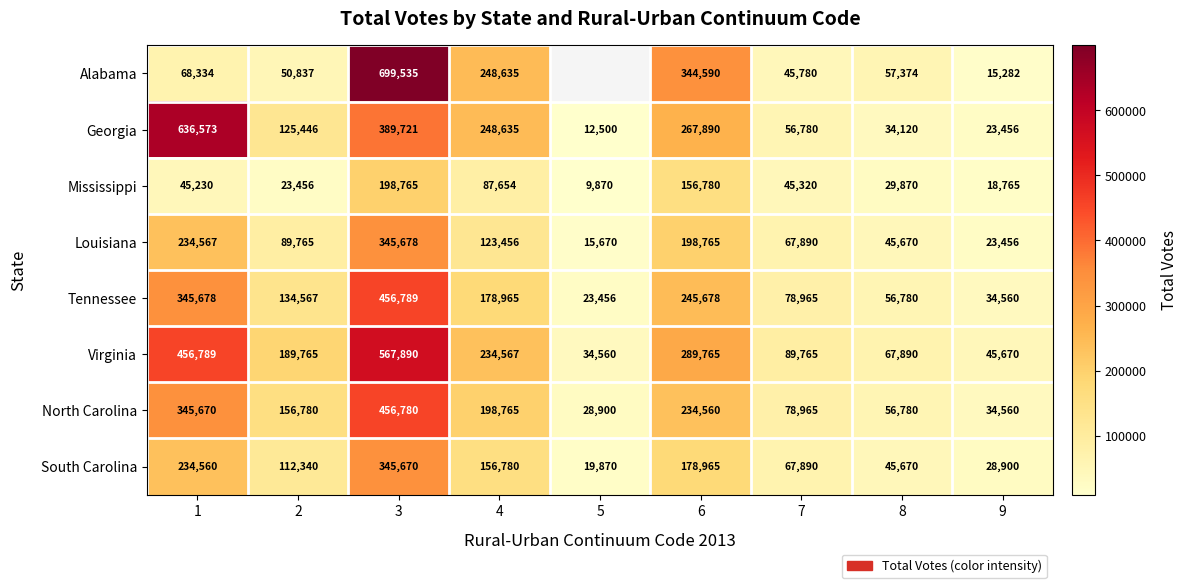

At which category is the sum across all series the highest?

3